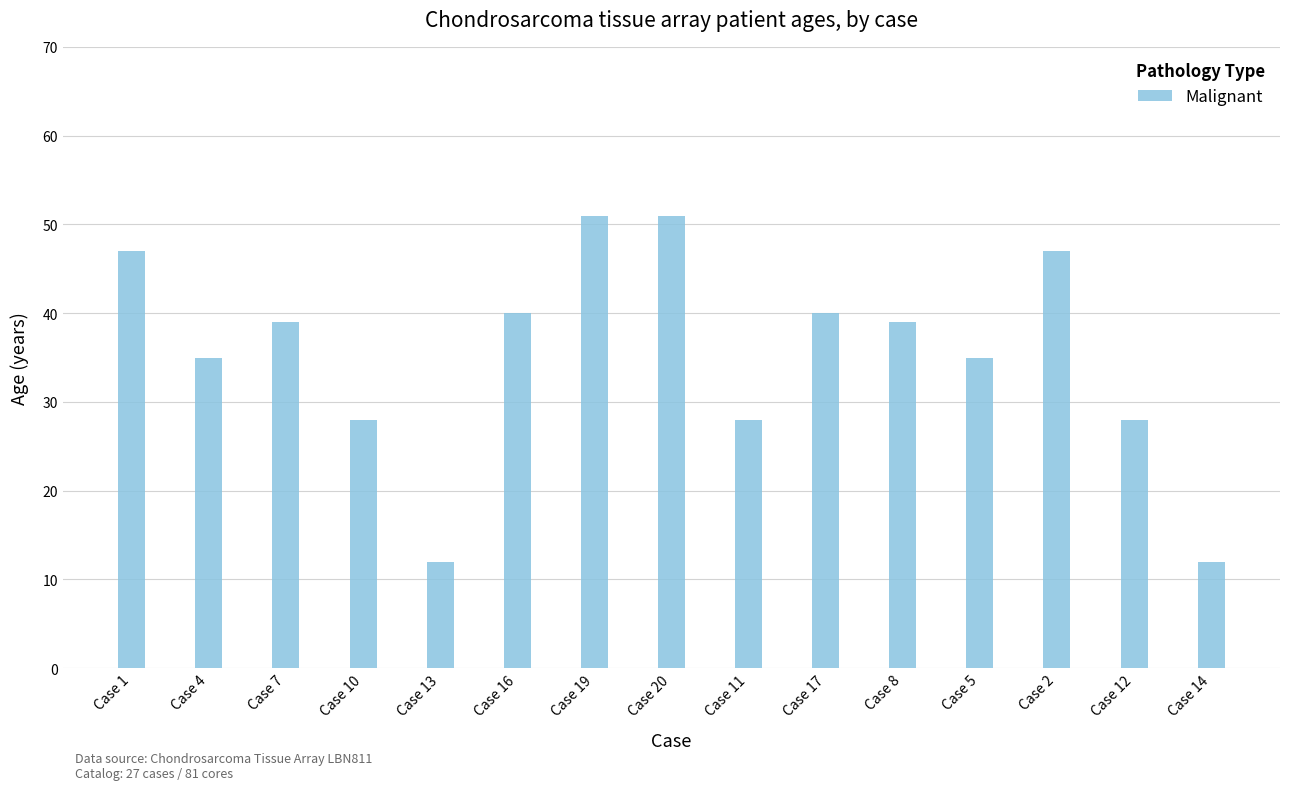

What is the smallest value displayed?

12